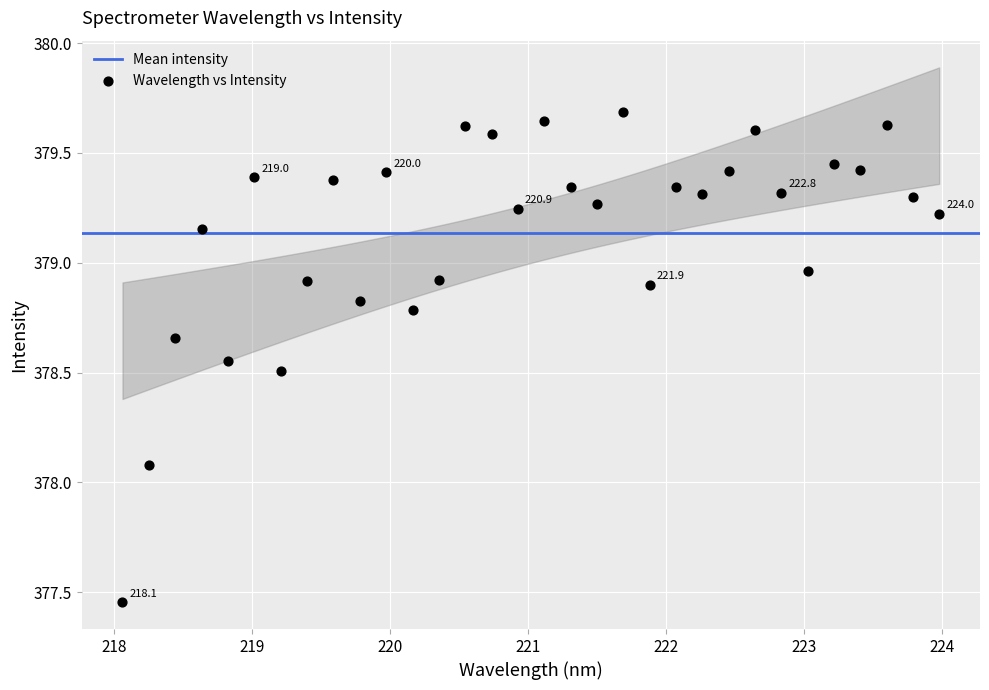

What Y value in the scatter plot is closest to 378?

378.1